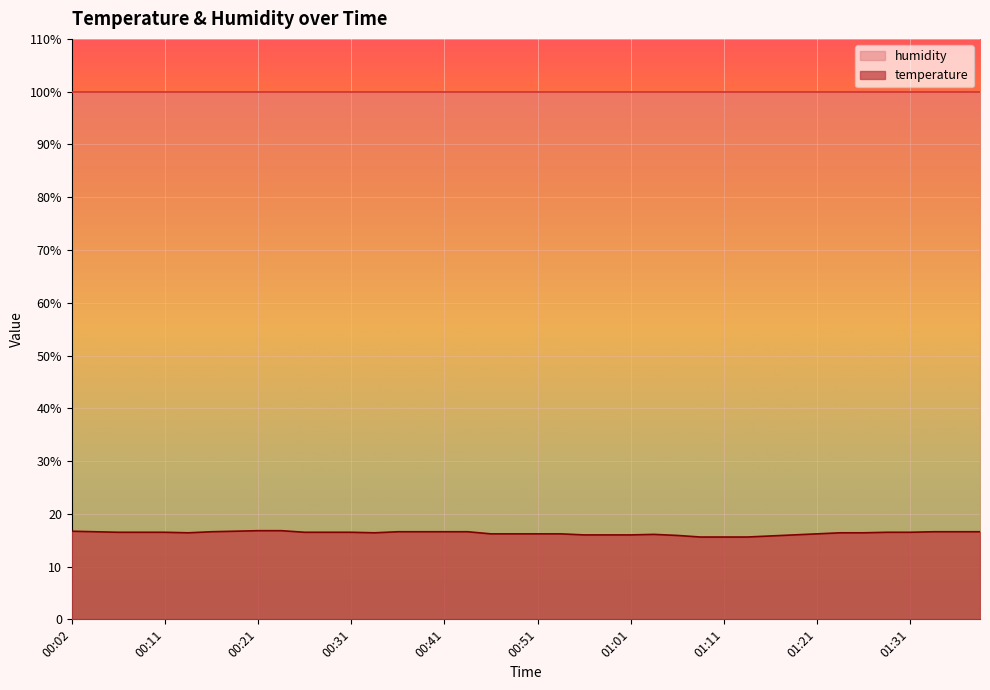

Reading left to right, list all the values displayed in this chart.

00:02=16.7	00:04=16.6	00:07=16.5	00:09=16.5	00:11=16.5	00:14=16.4	00:16=16.6	00:19=16.7	00:21=16.8	00:24=16.8	00:26=16.5	00:29=16.5	00:31=16.5	00:34=16.4	00:36=16.6	00:39=16.6	00:41=16.6	00:44=16.6	00:46=16.2	00:48=16.2	00:51=16.2	00:53=16.2	00:56=16.0	00:58=16.0	01:01=16.0	01:03=16.1	01:06=15.9	01:08=15.6	01:11=15.6	01:13=15.6	01:16=15.8	01:18=16.0	01:21=16.2	01:23=16.4	01:26=16.4	01:28=16.5	01:31=16.5	01:33=16.6	01:36=16.6	01:38=16.6